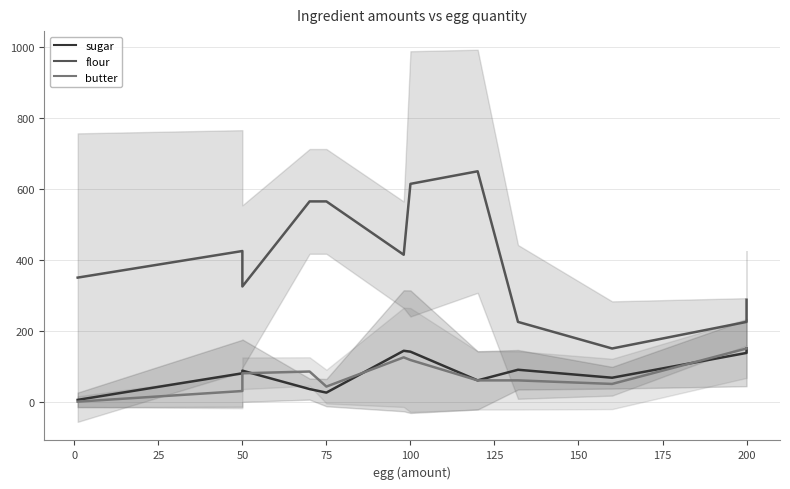

Which series has the largest total across all categories?

flour